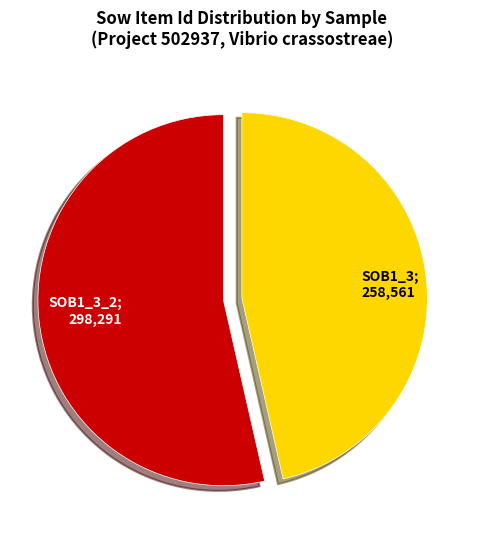

Does any single category account for the majority?

Yes